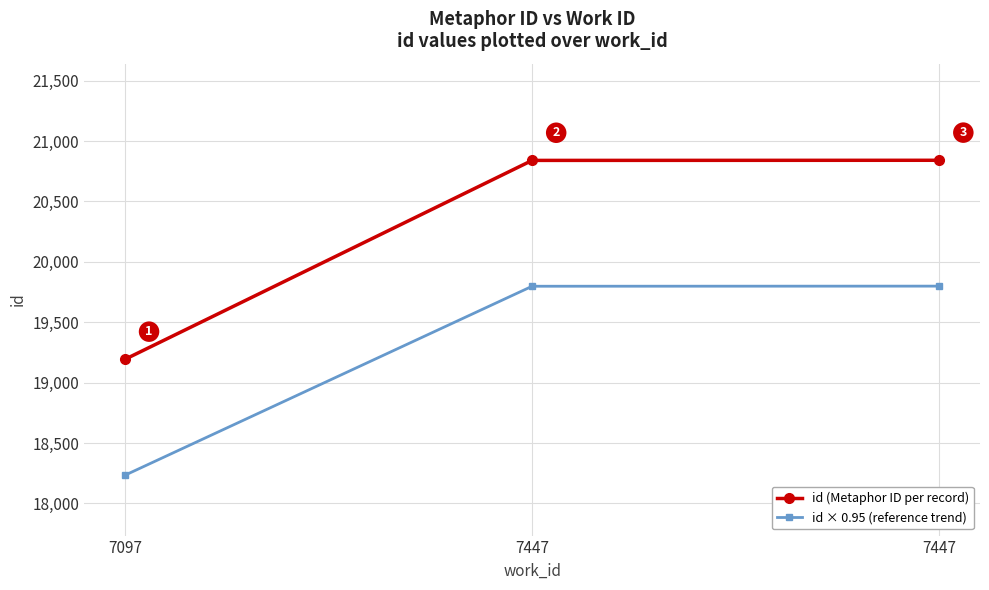

What is the value of the id × 0.95 (reference trend) point at the 1st from the left?

18233.3